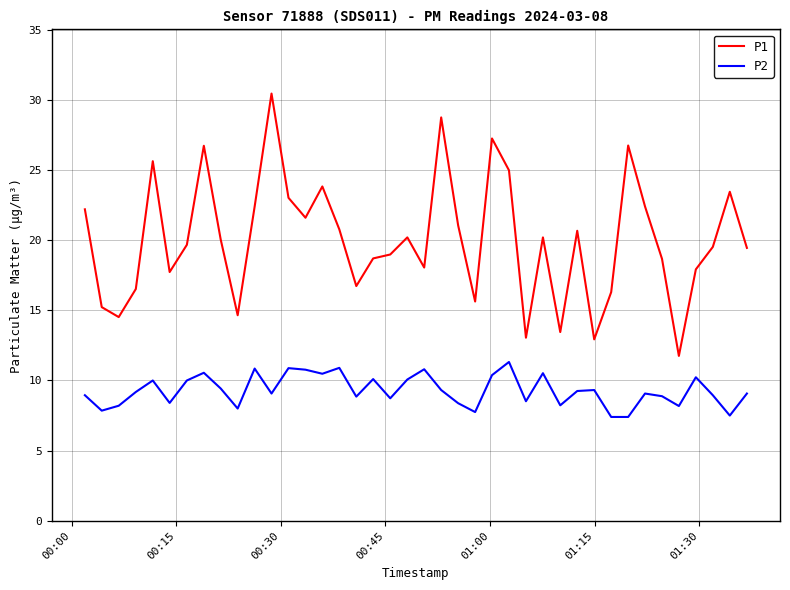

What is the difference between the maximum and minimum values in the P2 series?

3.9